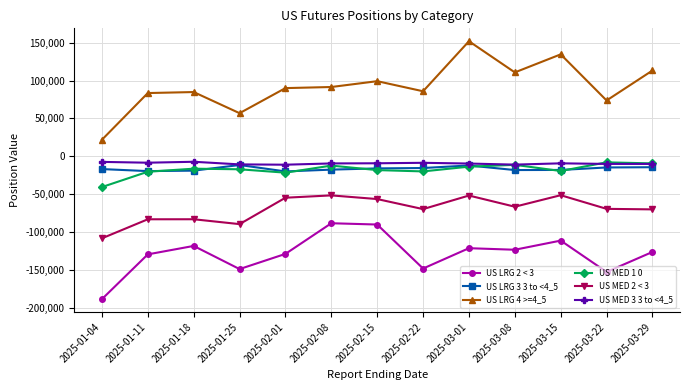

What are all the series names shown in the legend?

US LRG 2 < 3, US LRG 3 3 to <4_5, US LRG 4 >=4_5, US MED 1 0, US MED 2 < 3, US MED 3 3 to <4_5